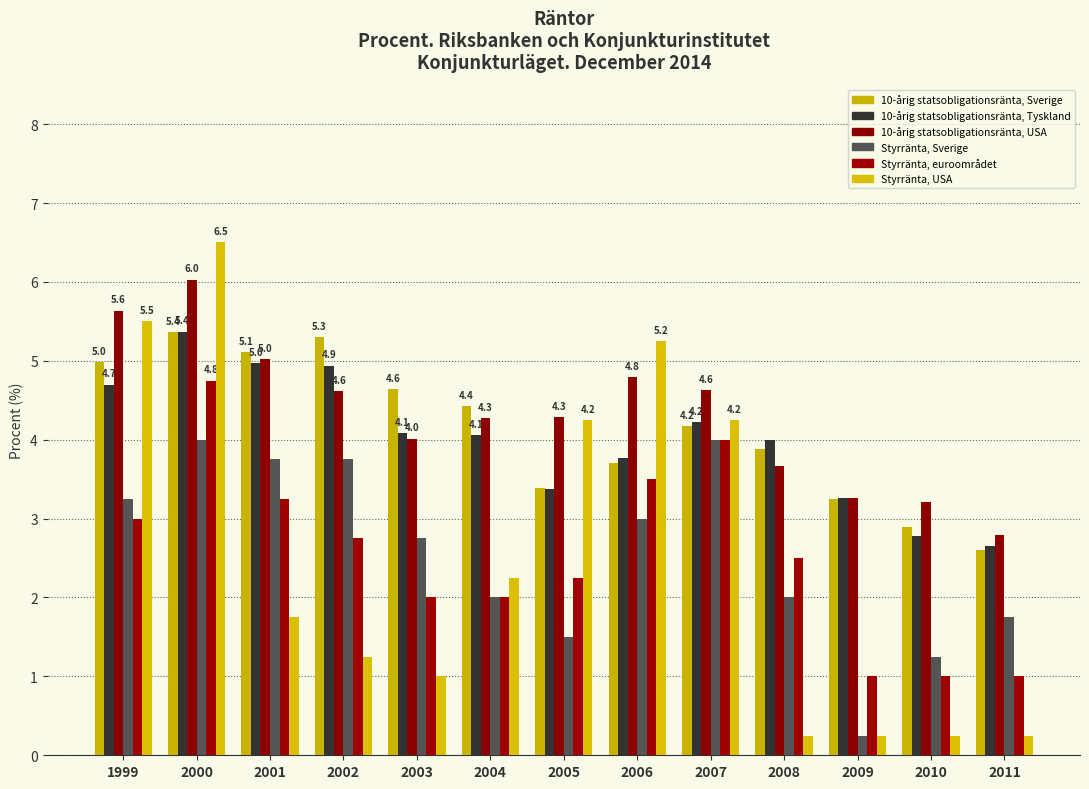

Reading left to right, list all the values displayed in this chart.

10-årig statsobligationsränta, Sverige: 1999=5.0	2000=5.4	2001=5.1	2002=5.3	2003=4.6	2004=4.4	2005=3.4	2006=3.7	2007=4.2	2008=3.9	2009=3.2	2010=2.9	2011=2.6
10-årig statsobligationsränta, Tyskland: 1999=4.7	2000=5.4	2001=5.0	2002=4.9	2003=4.1	2004=4.1	2005=3.4	2006=3.8	2007=4.2	2008=4.0	2009=3.3	2010=2.8	2011=2.6
10-årig statsobligationsränta, USA: 1999=5.6	2000=6.0	2001=5.0	2002=4.6	2003=4.0	2004=4.3	2005=4.3	2006=4.8	2007=4.6	2008=3.7	2009=3.3	2010=3.2	2011=2.8
Styrränta, Sverige: 1999=3.2	2000=4.0	2001=3.8	2002=3.8	2003=2.8	2004=2.0	2005=1.5	2006=3.0	2007=4.0	2008=2.0	2009=0.2	2010=1.2	2011=1.8
Styrränta, euroområdet: 1999=3.0	2000=4.8	2001=3.2	2002=2.8	2003=2.0	2004=2.0	2005=2.2	2006=3.5	2007=4.0	2008=2.5	2009=1.0	2010=1.0	2011=1.0
Styrränta, USA: 1999=5.5	2000=6.5	2001=1.8	2002=1.2	2003=1.0	2004=2.2	2005=4.2	2006=5.2	2007=4.2	2008=0.2	2009=0.2	2010=0.2	2011=0.2